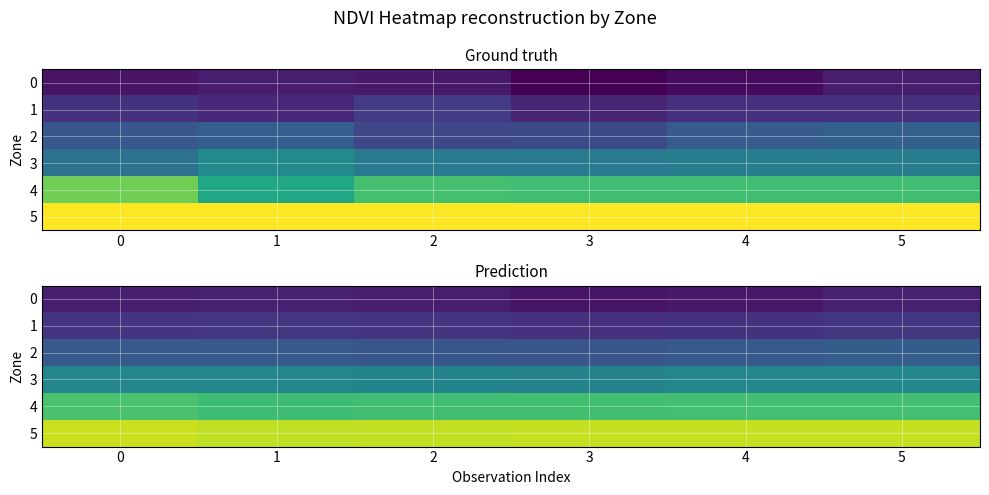

What is the greatest value displayed?

0.2